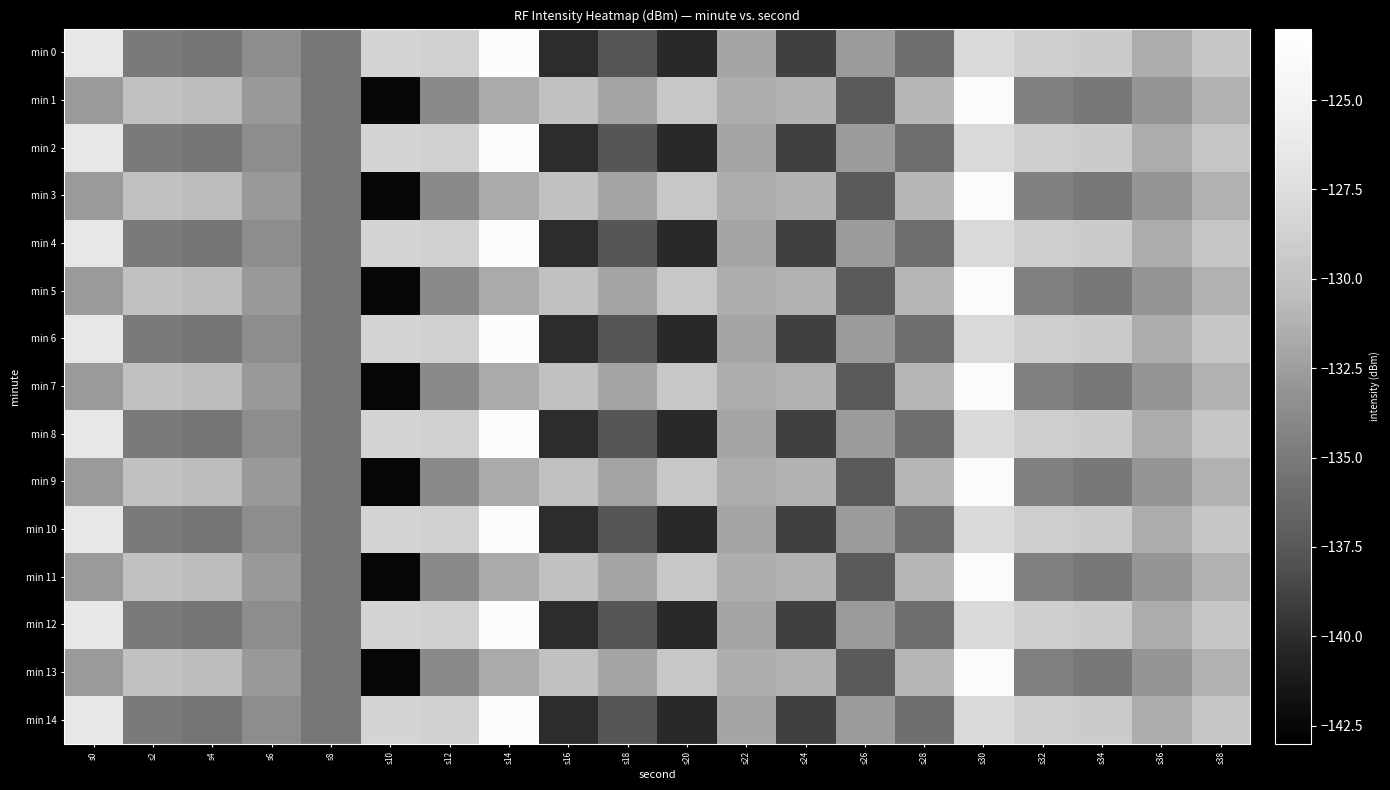

Between s30 and s36, which series saw the biggest shift?

min 1